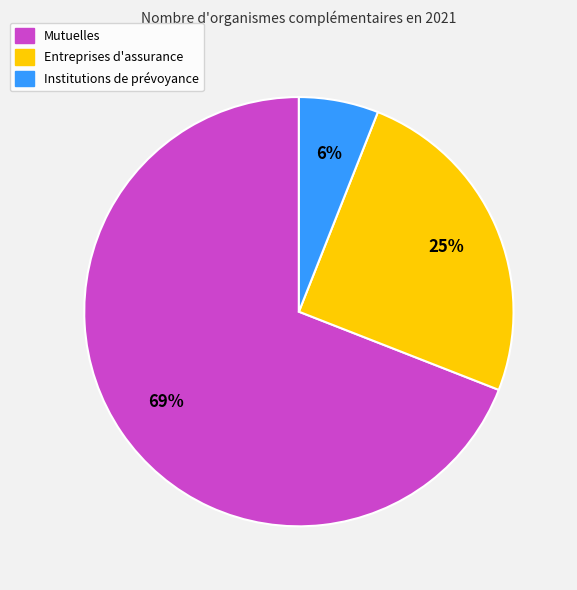

Combined, do Mutuelles and Institutions de prévoyance account for over 50%?

Yes